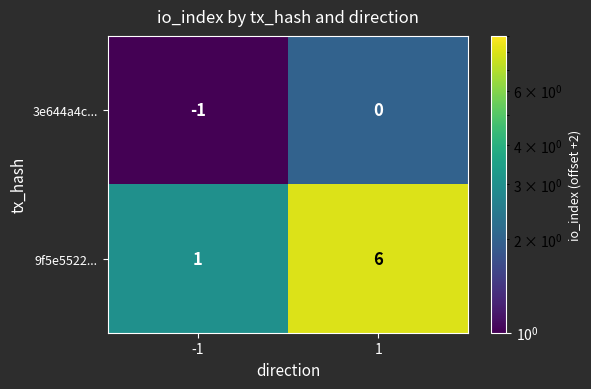

Which series has the largest total across all categories?

9f5e5522...